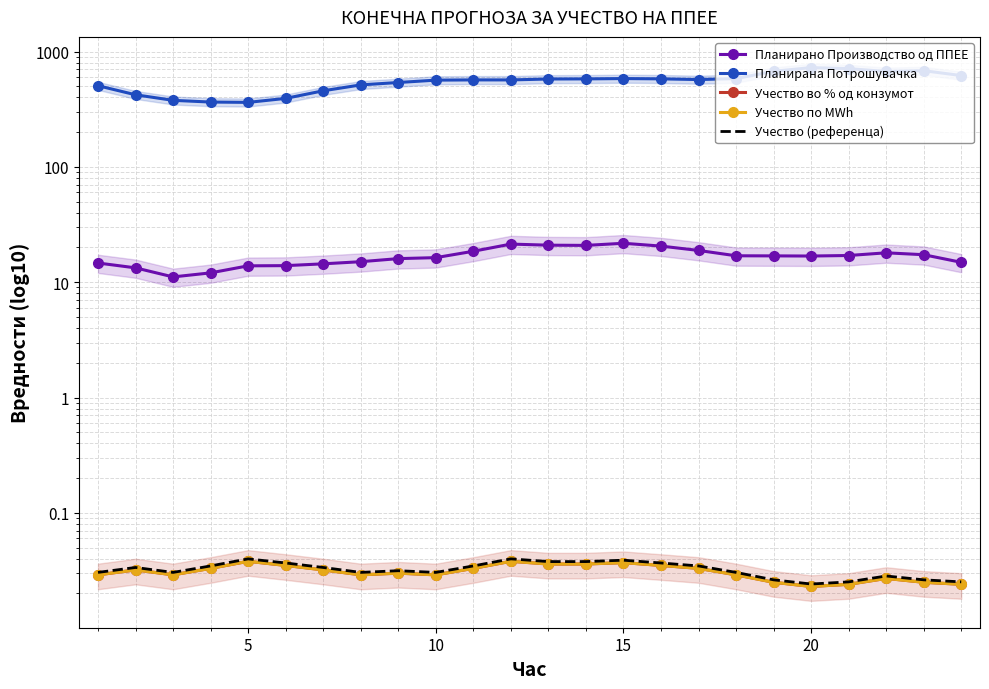

At how many categories does at least one series exceed 672?

4